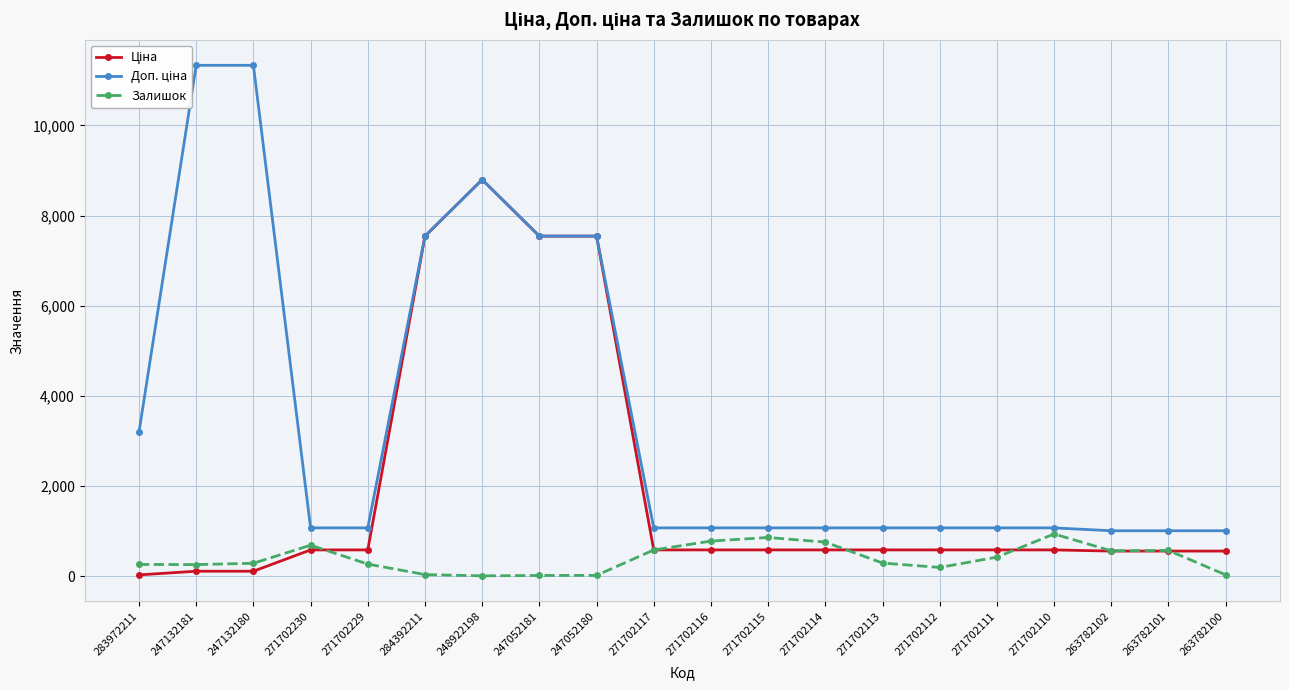

Which has a higher value, 271702230 or 247132181?

271702230